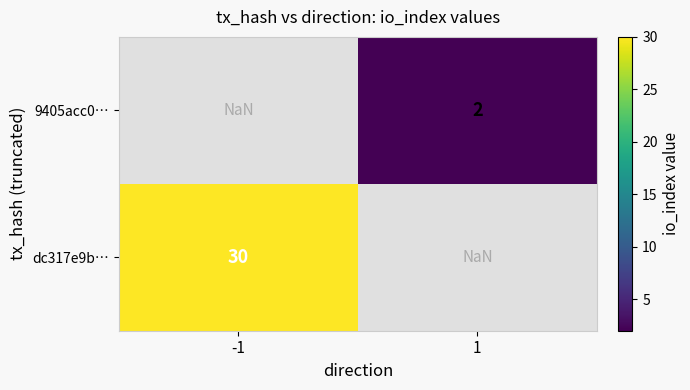

The value of 9405acc0… at 1 is 2.0. True or false?

True